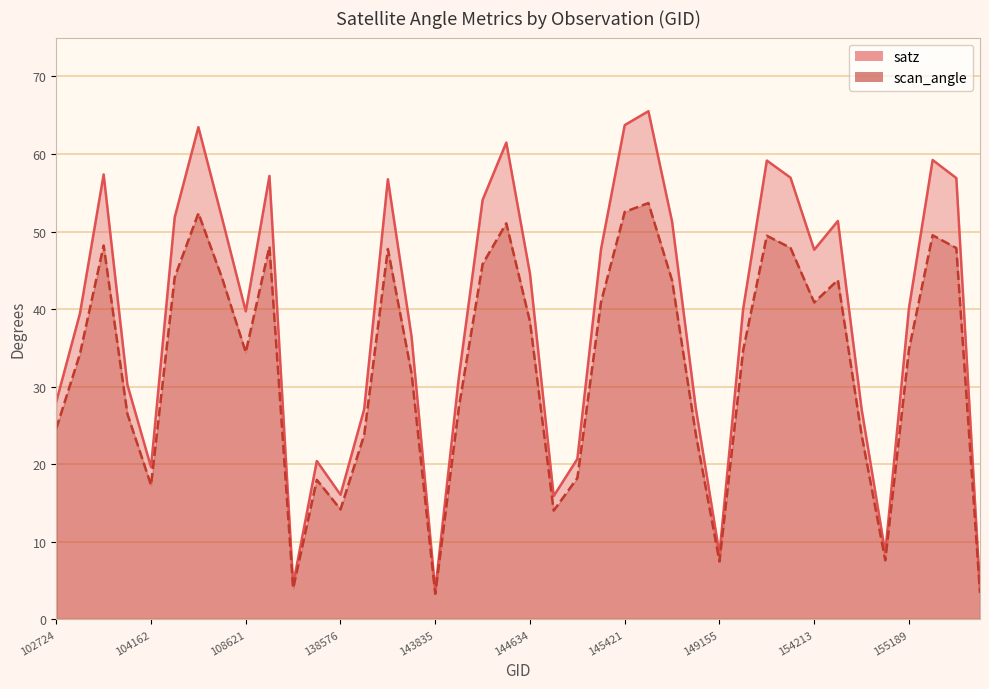

True or false: satz and scan_angle cross at least once.

False